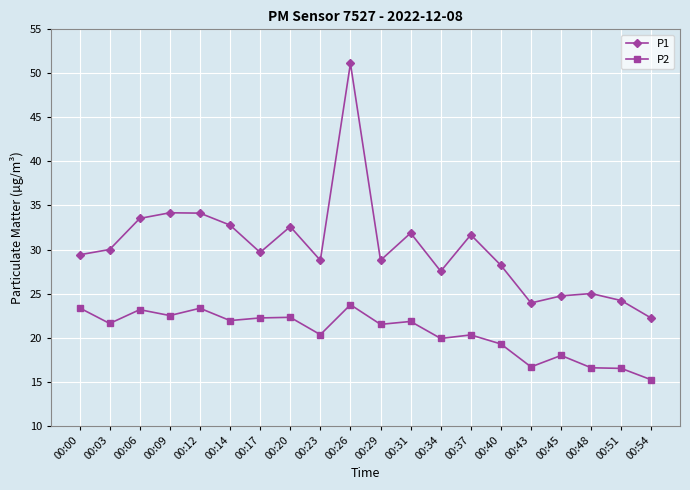

How many values in the P2 series are below 21?

9